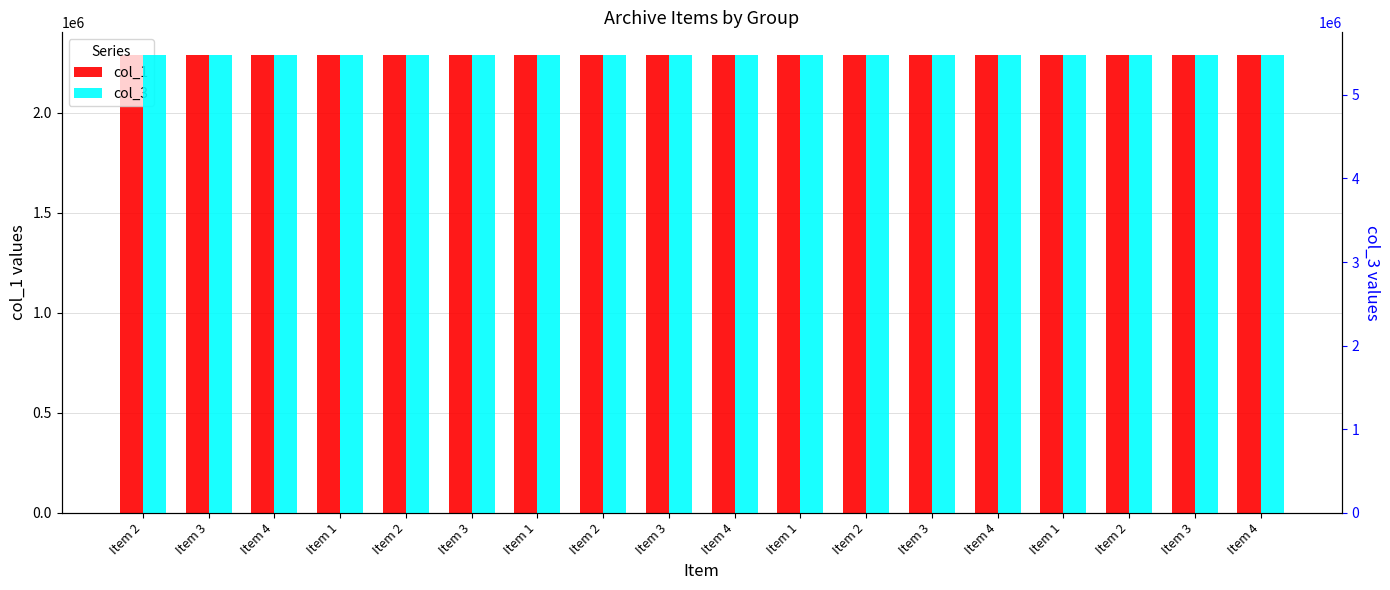

Which category has the highest value in the col_3 series?

Item 1